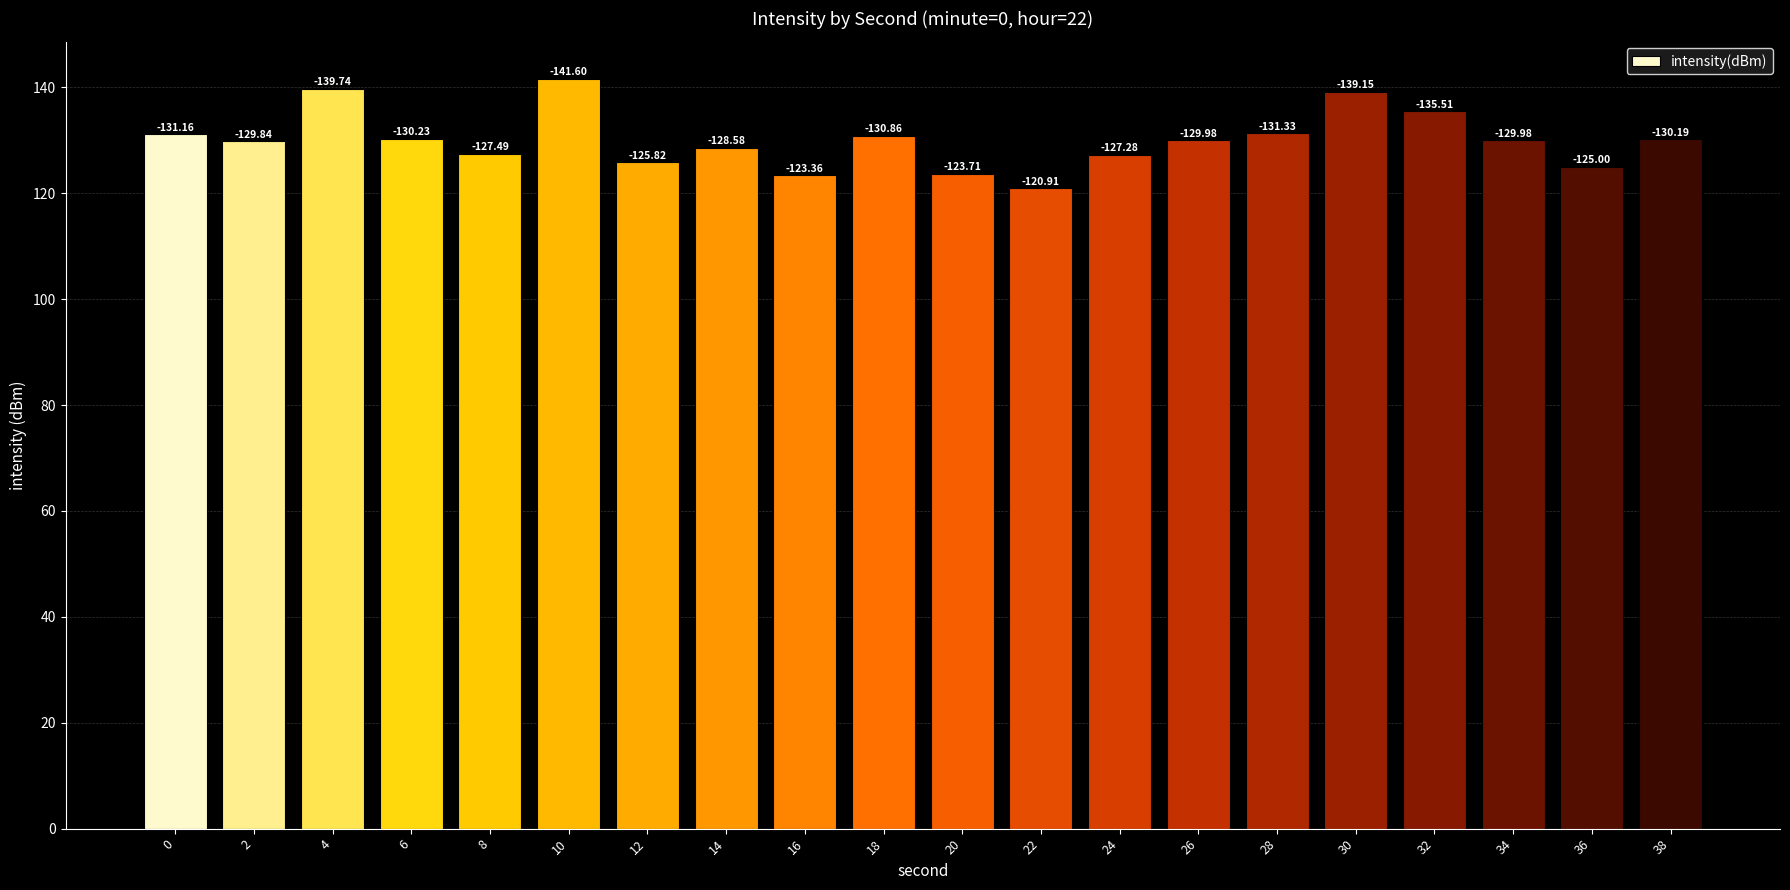

What is the sum of all values?

2601.7